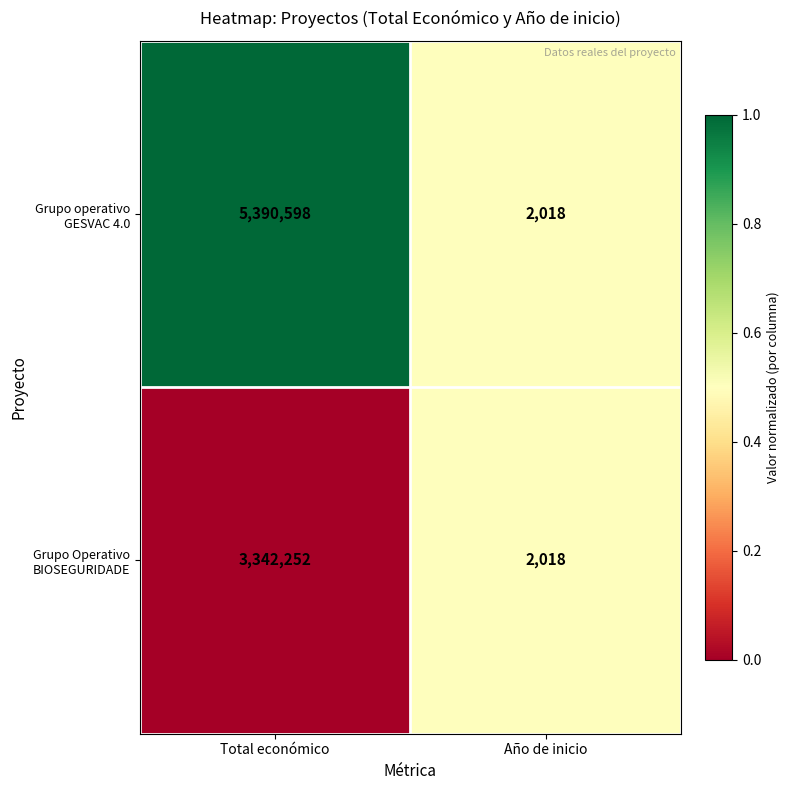

Reading left to right, transcribe all the data shown in this chart.

Grupo operativo GESVAC 4.0: 5390598	2018
Grupo Operativo BIOSEGURIDADE: 3342252	2018